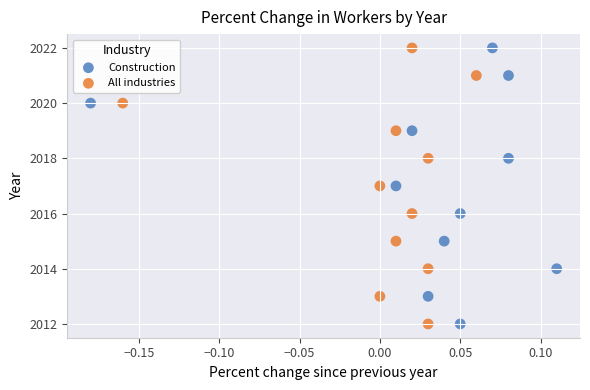

What are all the series names shown in the legend?

Construction, All industries